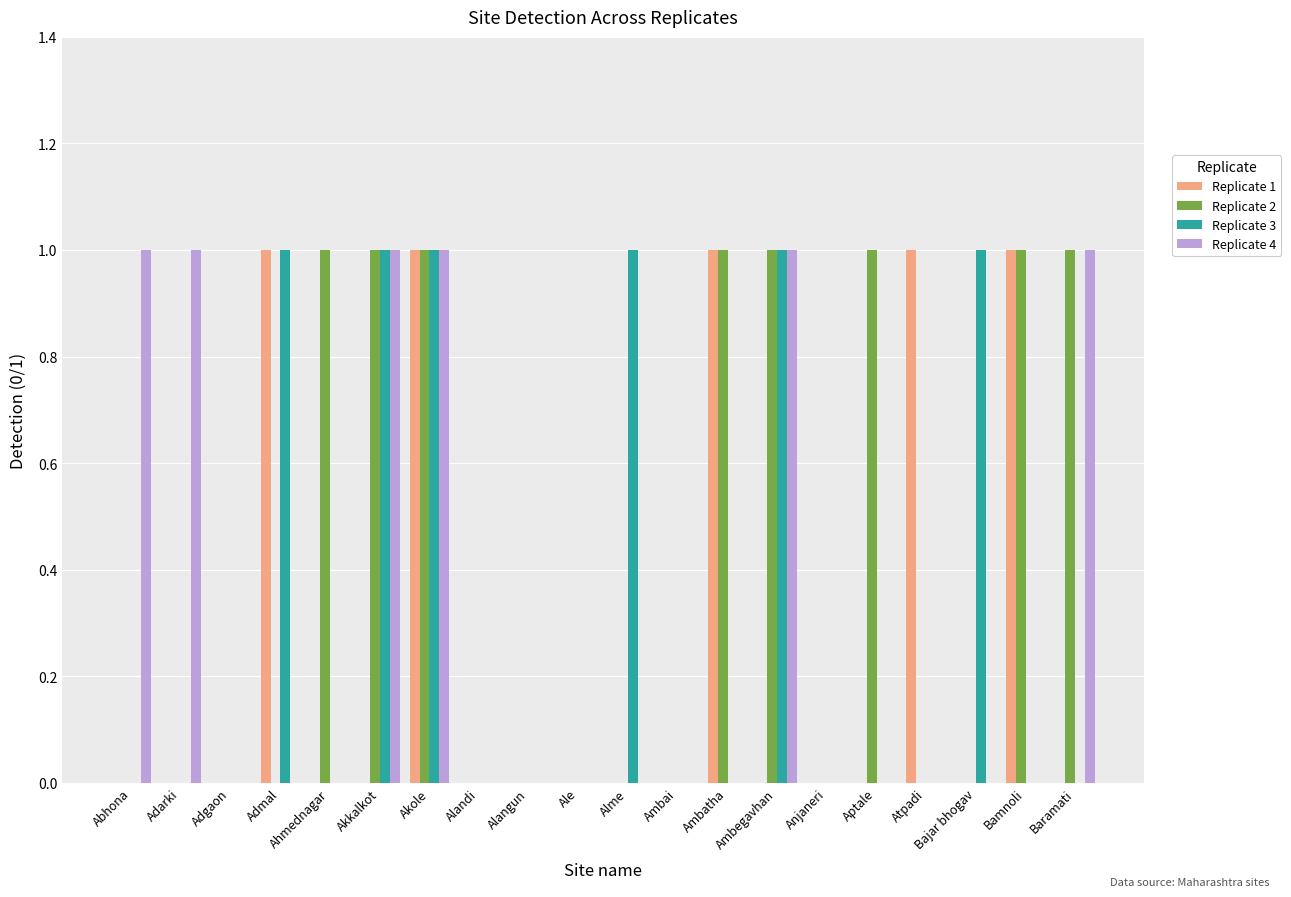

Reading right to left, list all the values displayed in this chart.

Replicate 1: 0	1	0	1	0	0	0	1	0	0	0	0	0	1	0	0	1	0	0	0
Replicate 2: 1	1	0	0	1	0	1	1	0	0	0	0	0	1	1	1	0	0	0	0
Replicate 3: 0	0	1	0	0	0	1	0	0	1	0	0	0	1	1	0	1	0	0	0
Replicate 4: 1	0	0	0	0	0	1	0	0	0	0	0	0	1	1	0	0	0	1	1